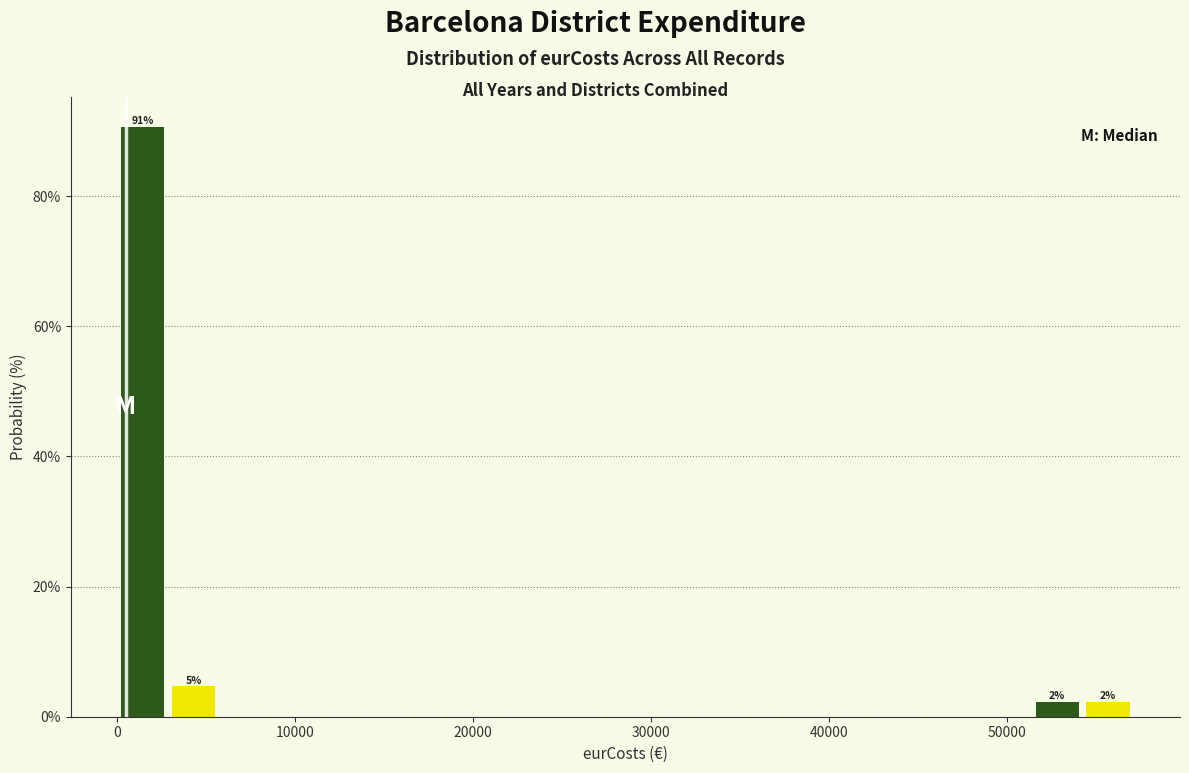

Around what value on the x-axis is the tallest bar? Give the approximate position of its centre, as read against the axis.

1000